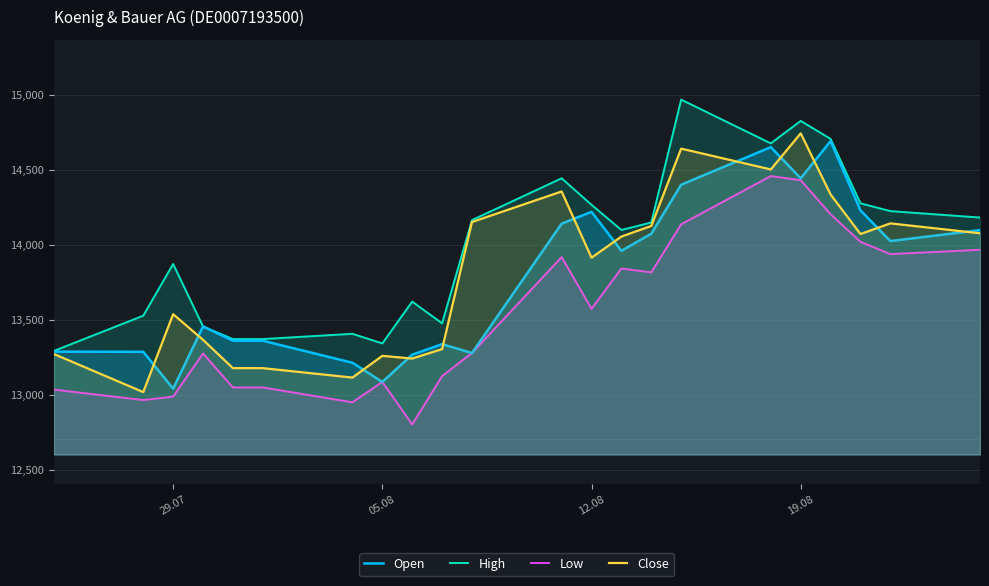

Is the value of Low at 05.08 greater than the value of High at 29.07?

No